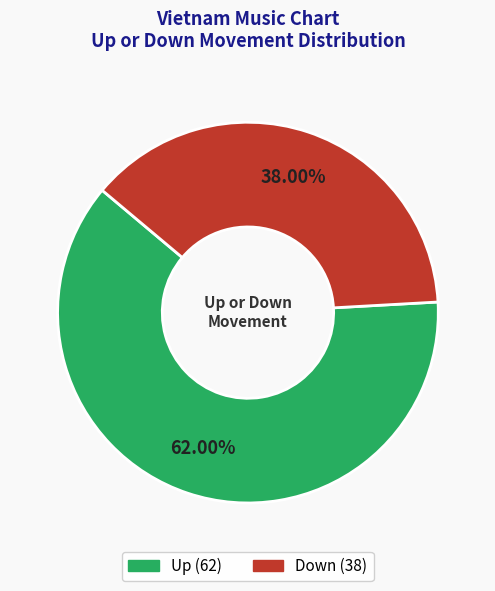

Does any single category account for the majority?

Yes